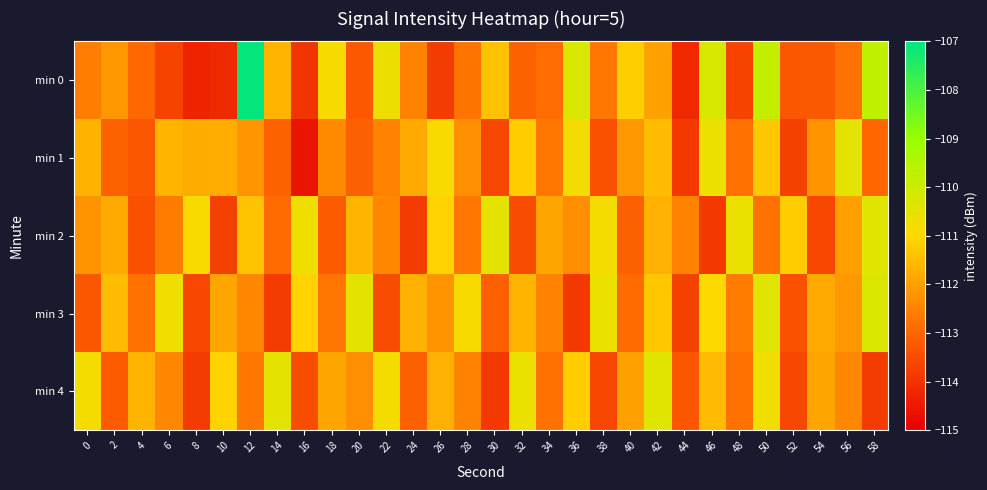

Reading left to right, list all the values displayed in this chart.

min 0: 0=-112.6	2=-112.1	4=-113.0	6=-113.7	8=-114.3	10=-114.2	12=-107.1	14=-111.6	16=-113.9	18=-110.9	20=-113.3	22=-110.6	24=-112.5	26=-113.8	28=-112.8	30=-111.4	32=-113.1	34=-112.9	36=-110.3	38=-112.7	40=-111.2	42=-112.0	44=-114.2	46=-110.2	48=-113.7	50=-109.9	52=-113.3	54=-113.2	56=-112.8	58=-109.8
min 1: 0=-111.7	2=-113.1	4=-113.3	6=-111.6	8=-111.8	10=-111.7	12=-112.2	14=-113.1	16=-114.6	18=-112.4	20=-113.1	22=-112.5	24=-111.8	26=-110.9	28=-112.3	30=-113.6	32=-111.2	34=-112.7	36=-110.8	38=-113.4	40=-112.1	42=-111.5	44=-113.9	46=-110.6	48=-112.8	50=-111.3	52=-113.7	54=-112.2	56=-110.5	58=-113.0
min 2: 0=-112.2	2=-111.8	4=-113.4	6=-112.6	8=-110.9	10=-113.7	12=-111.4	14=-112.9	16=-110.7	18=-113.2	20=-111.6	22=-112.4	24=-113.8	26=-111.1	28=-112.7	30=-110.5	32=-113.5	34=-111.9	36=-112.3	38=-110.8	40=-113.1	42=-111.7	44=-112.5	46=-113.9	48=-110.6	50=-112.8	52=-111.2	54=-113.6	56=-112.0	58=-110.4
min 3: 0=-113.3	2=-111.5	4=-112.8	6=-110.7	8=-113.6	10=-111.9	12=-112.4	14=-113.8	16=-111.1	18=-112.7	20=-110.5	22=-113.5	24=-111.7	26=-112.2	28=-110.9	30=-113.1	32=-111.6	34=-112.5	36=-113.9	38=-110.6	40=-112.9	42=-111.3	44=-113.7	46=-111.0	48=-112.6	50=-110.4	52=-113.4	54=-111.8	56=-112.1	58=-110.3
min 4: 0=-110.8	2=-113.2	4=-111.6	6=-112.4	8=-113.8	10=-111.1	12=-112.7	14=-110.5	16=-113.5	18=-111.9	20=-112.3	22=-110.8	24=-113.1	26=-111.7	28=-112.5	30=-113.9	32=-110.6	34=-112.8	36=-111.2	38=-113.6	40=-112.0	42=-110.4	44=-113.3	46=-111.5	48=-112.8	50=-110.7	52=-113.6	54=-111.9	56=-112.4	58=-113.8